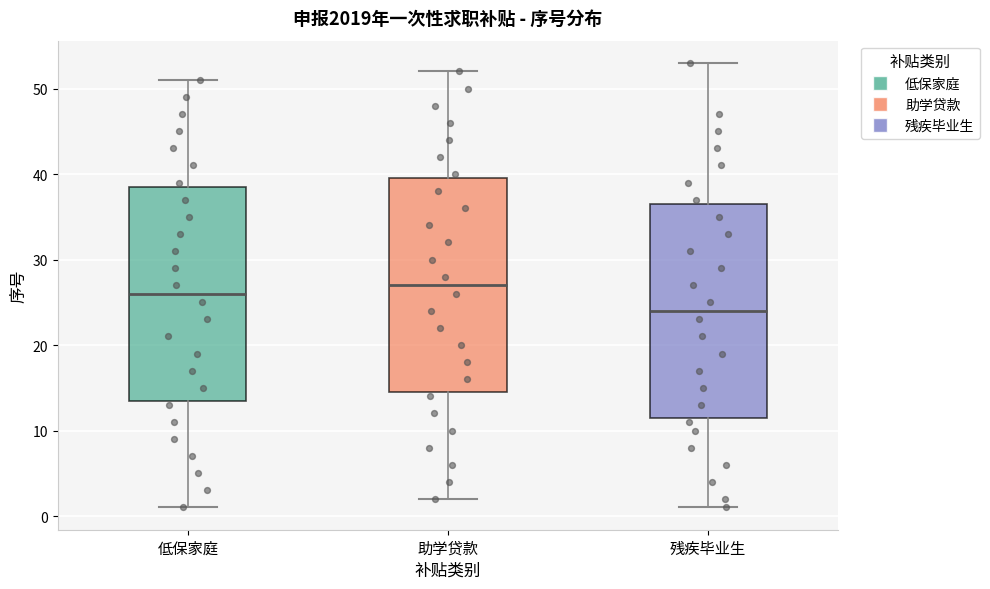

Reading left to right, transcribe this box plot: for each box, give where its median line is, the range the box spans, and where its two whiskers end, as read against the y-axis. The values are not printed on the chart, so give them approximately, as read against the axis.

低保家庭: median 26, box 14 to 39, whiskers 1 to 51
助学贷款: median 27, box 15 to 40, whiskers 2 to 52
残疾毕业生: median 24, box 12 to 37, whiskers 1 to 53